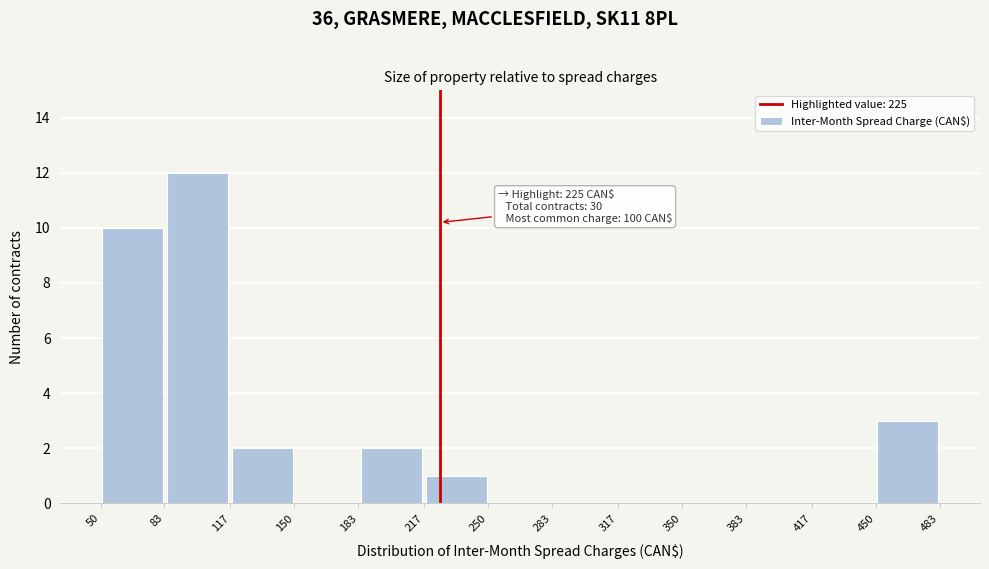

Which range on the x-axis has the tallest bar?

83 to 117